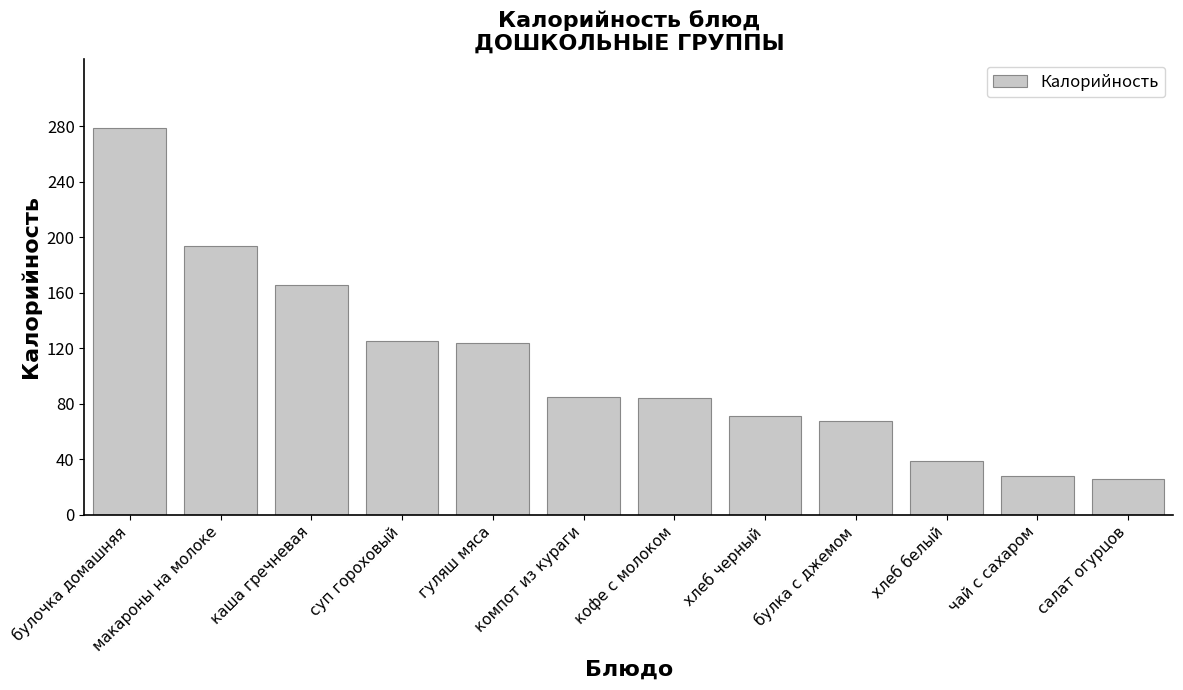

What is the smallest value displayed?

26